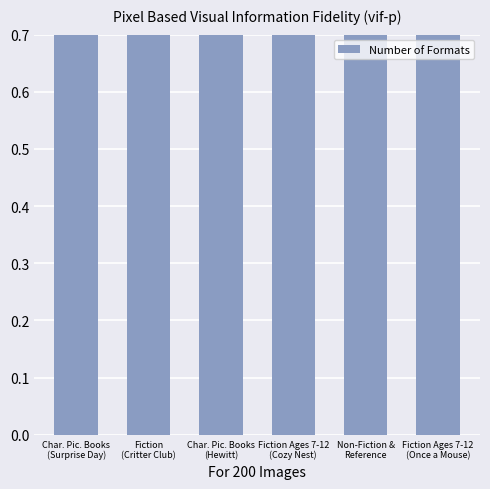

Which has a higher value, Fiction
(Critter Club) or Fiction Ages 7-12
(Once a Mouse)?

Fiction
(Critter Club)